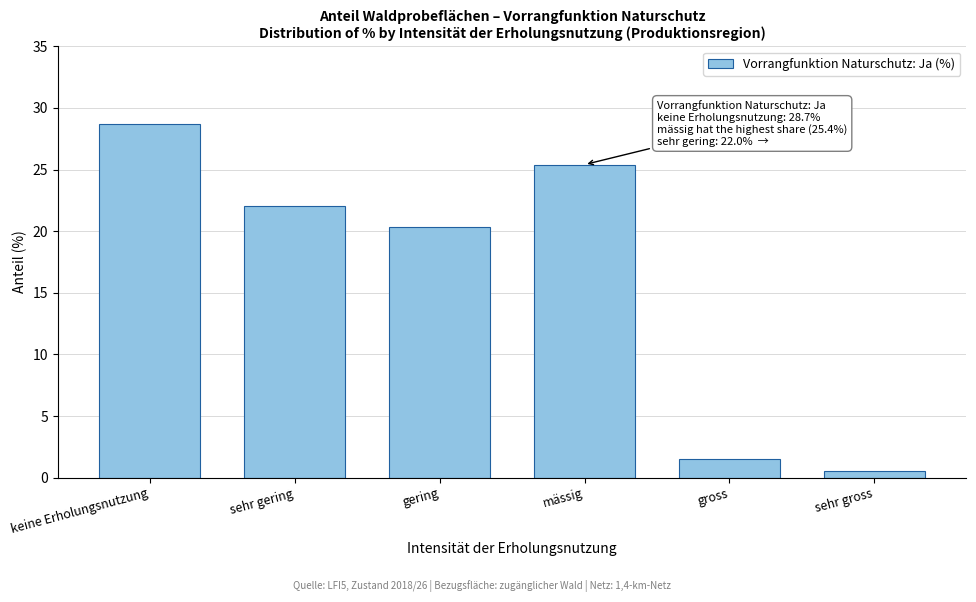

Reading left to right, what are all the values shown in this chart?

keine Erholungsnutzung=28.7	sehr gering=22.0	gering=20.3	mässig=25.4	gross=1.5	sehr gross=0.5